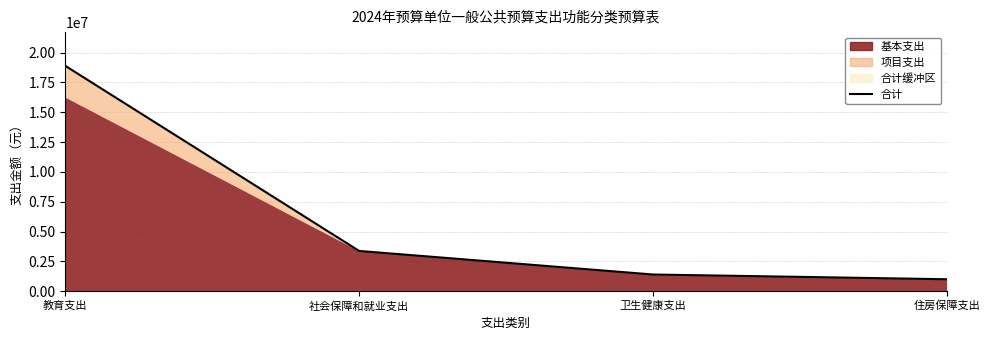

Which label corresponds to the largest value in the chart?

教育支出